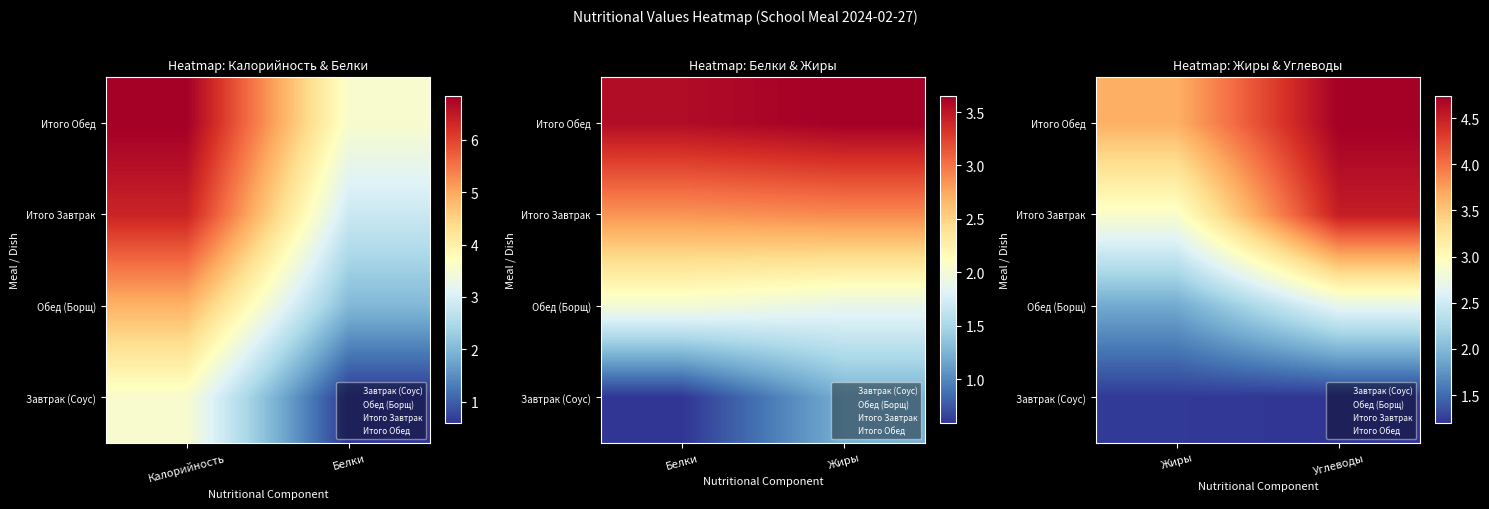

Count the number of categories in the chart.

2